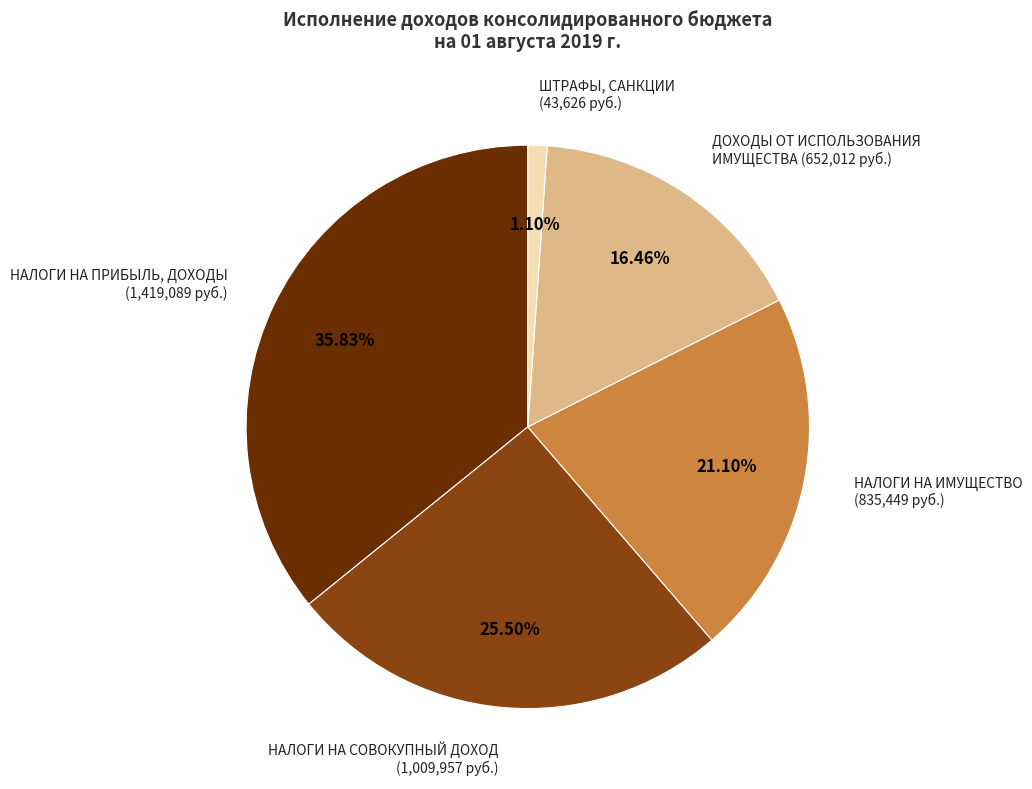

Does any single category account for the majority?

No